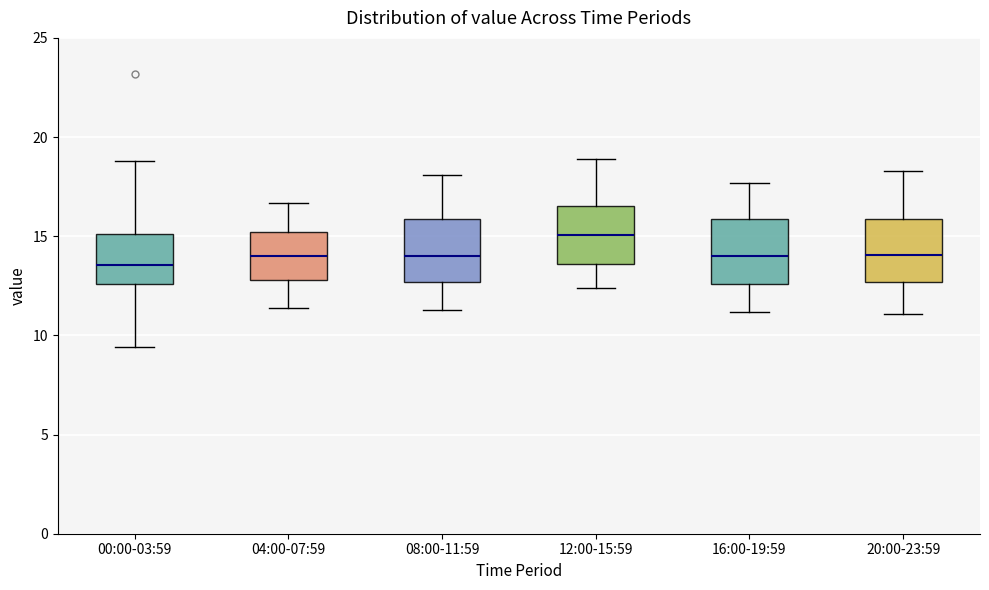

Reading left to right, read every box against the y-axis: the position of its median line, the range the box covers, and the ends of its whiskers. The values are not printed on the chart, so give them approximately, as read against the axis.

00:00-03:59: median 13.5, box 12.5 to 15.0, whiskers 9.5 to 19.0
04:00-07:59: median 14.0, box 13.0 to 15.0, whiskers 11.5 to 16.5
08:00-11:59: median 14.0, box 12.5 to 16.0, whiskers 11.5 to 18.0
12:00-15:59: median 15.0, box 13.5 to 16.5, whiskers 12.5 to 19.0
16:00-19:59: median 14.0, box 12.5 to 16.0, whiskers 11.0 to 17.5
20:00-23:59: median 14.0, box 12.5 to 16.0, whiskers 11.0 to 18.5